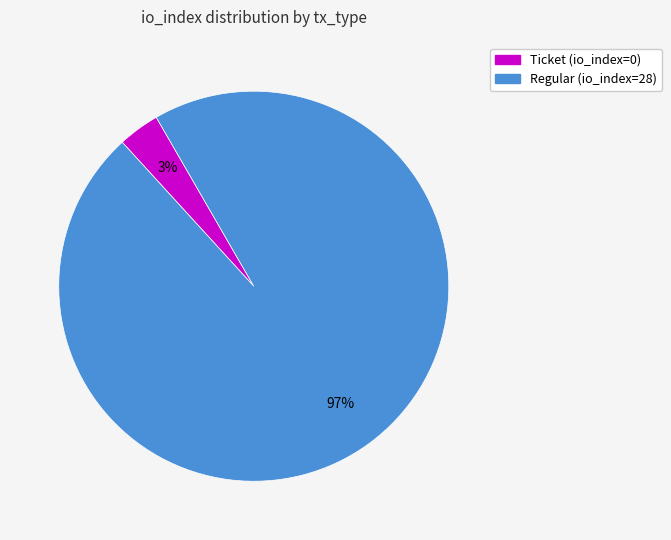

Is there any slice that represents more than half of the pie?

Yes